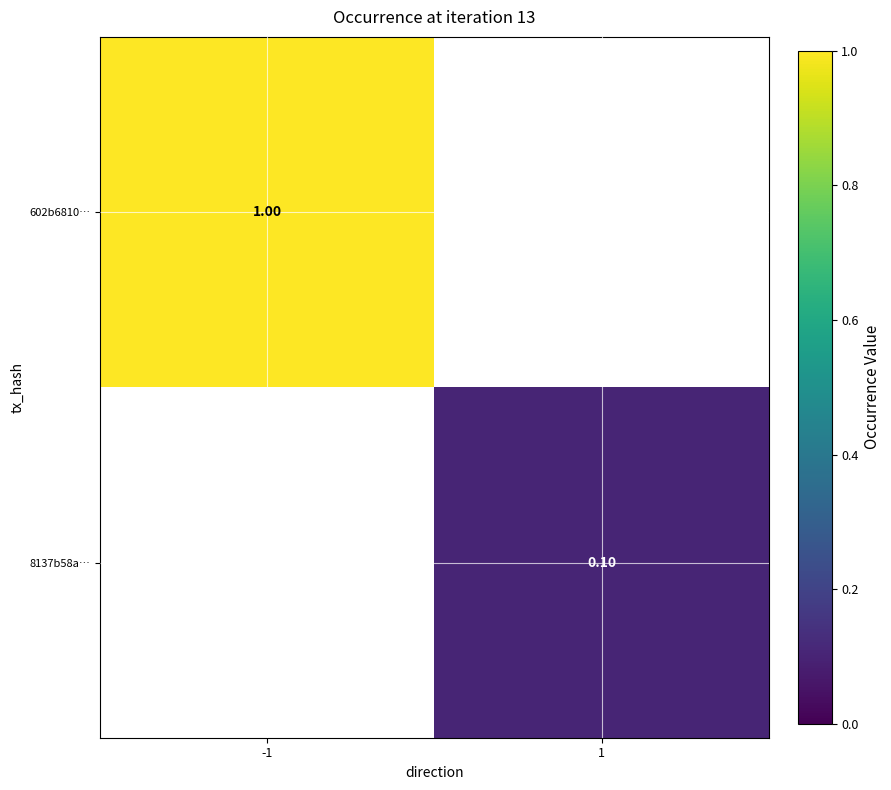

How many distinct data groups are displayed?

2